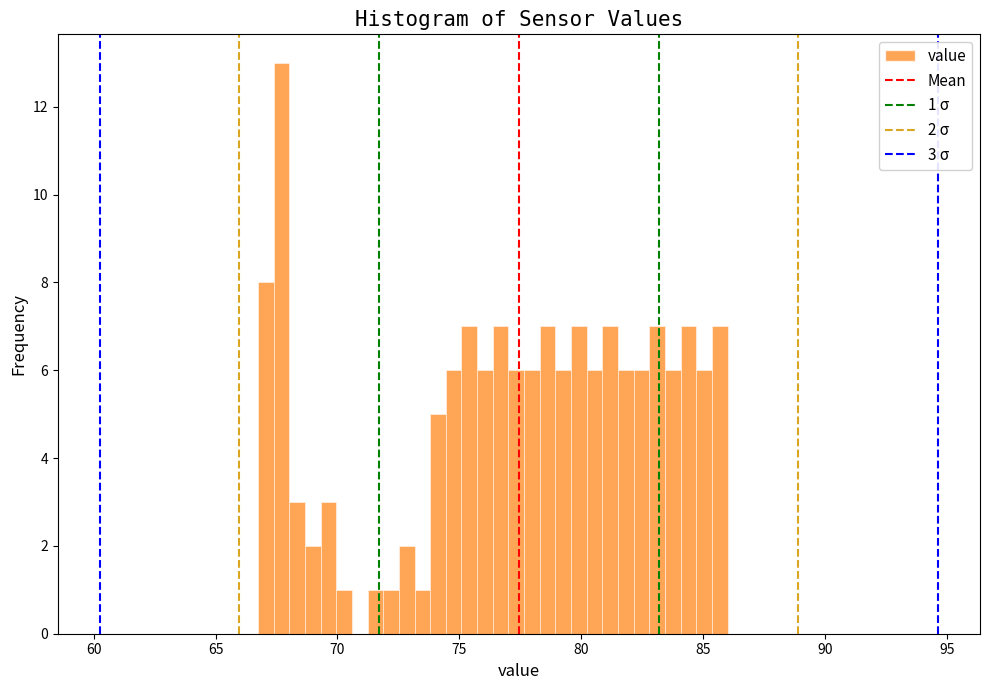

Around what value on the x-axis is the tallest bar? Give the approximate position of its centre, as read against the axis.

67.5